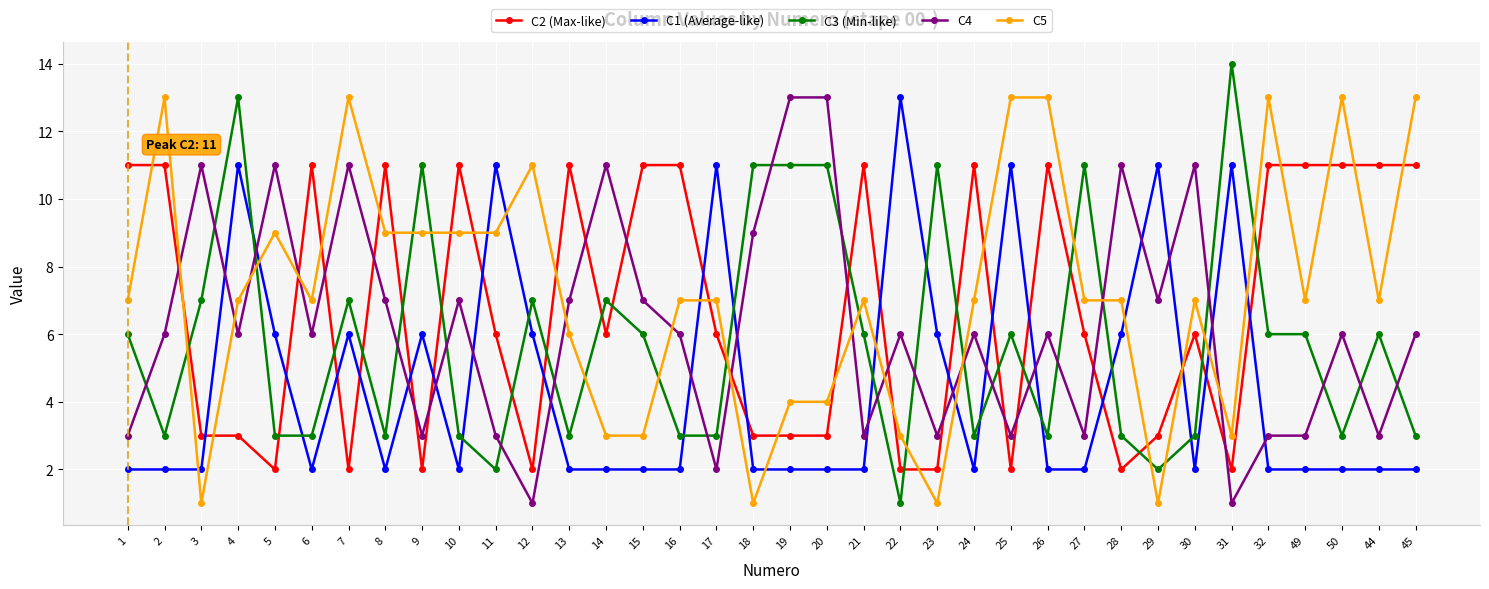

What is the sum of the C4 values at 45 and 20?

19